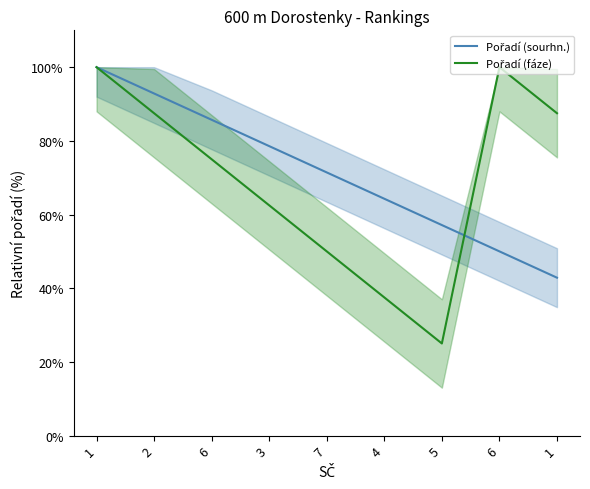

True or false: Pořadí (sourhn.) has more than 2 points higher than both neighbors.

False